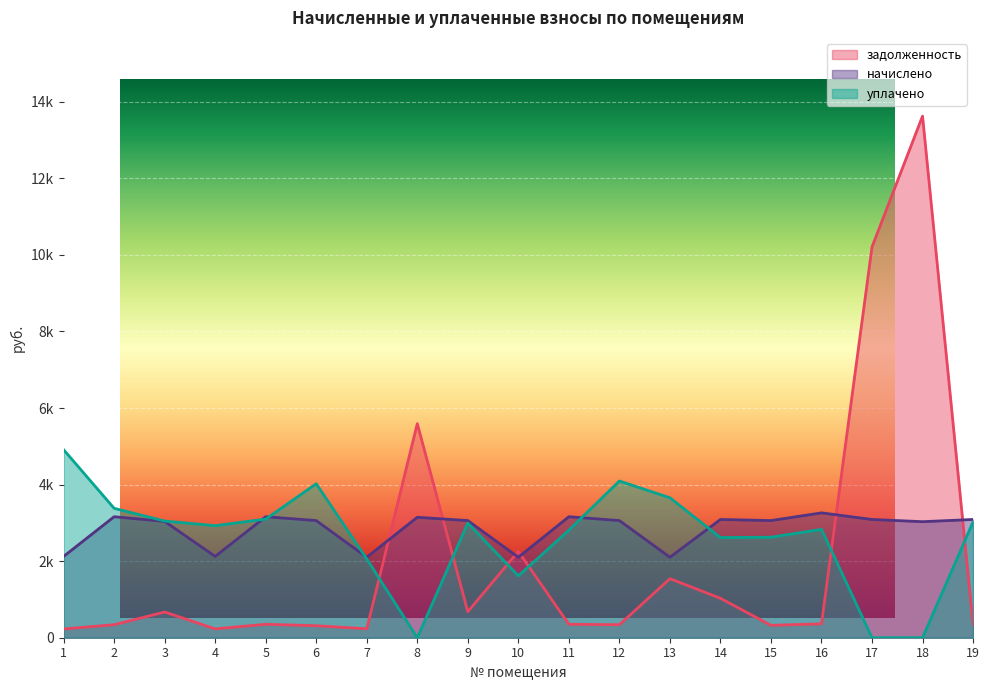

Rank the series at 4 from lowest to highest value.

задолженность, начислено, уплачено